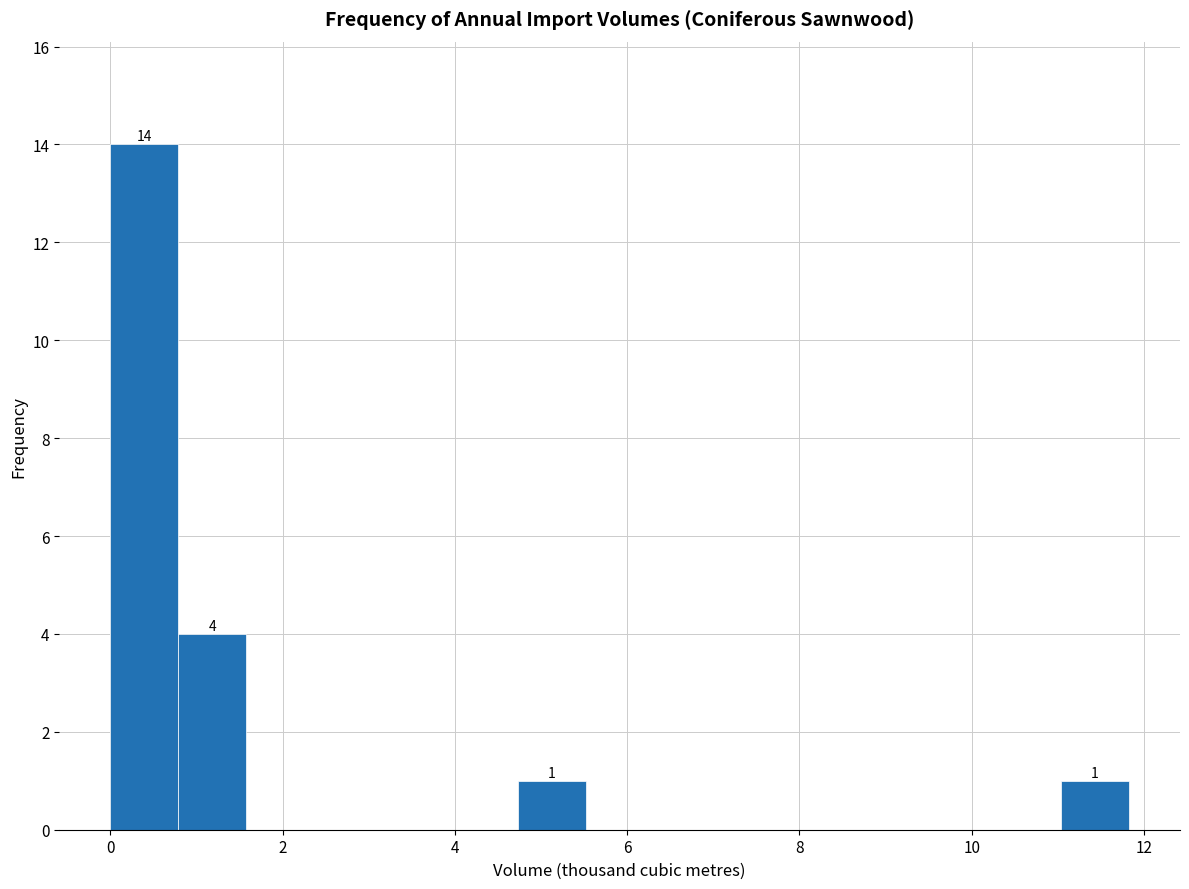

Around what value on the x-axis is the tallest bar? Give the approximate position of its centre, as read against the axis.

0.4